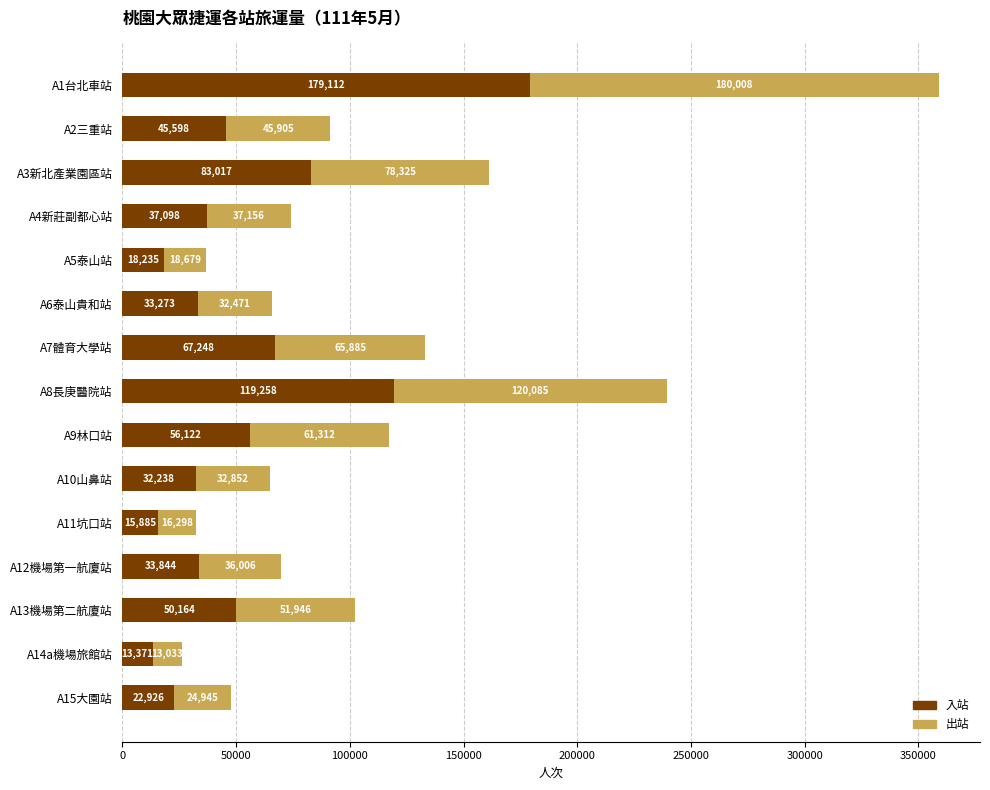

List the labels in order of 入站 value, largest first.

A1台北車站, A8長庚醫院站, A3新北產業園區站, A7體育大學站, A9林口站, A13機場第二航廈站, A2三重站, A4新莊副都心站, A12機場第一航廈站, A6泰山貴和站, A10山鼻站, A15大園站, A5泰山站, A11坑口站, A14a機場旅館站